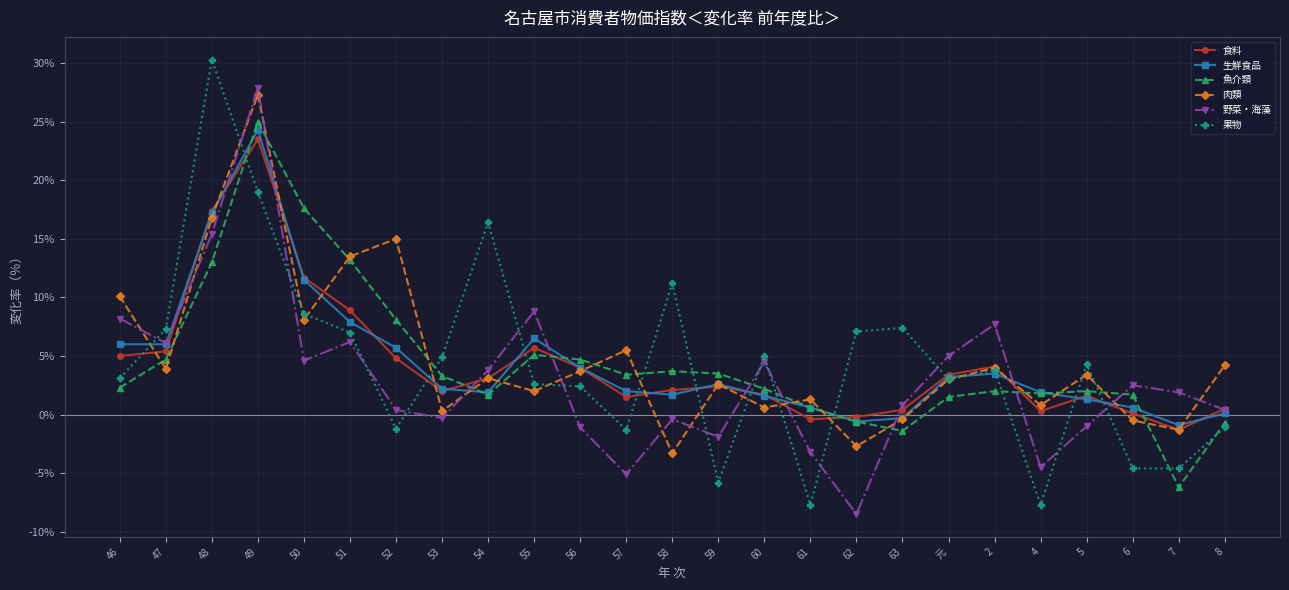

Which category has the highest value across all series?

48